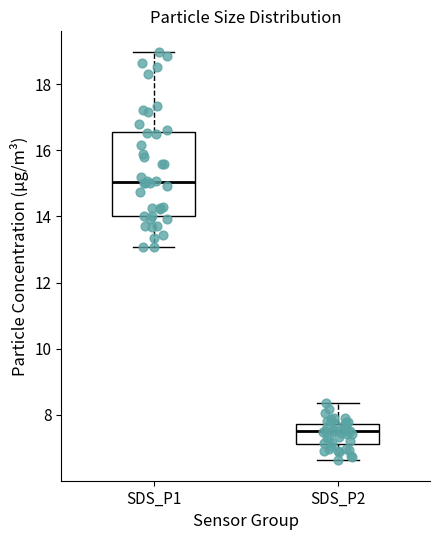

Which box has the lowest median line?

SDS_P2